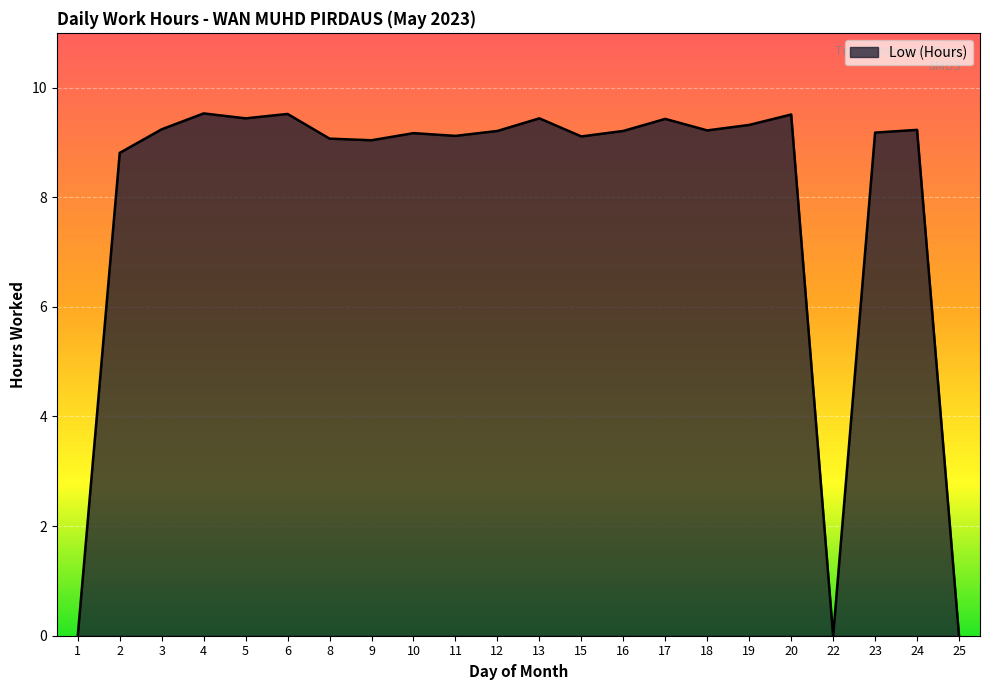

True or false: the data has more than 2 interior local peaks.

True